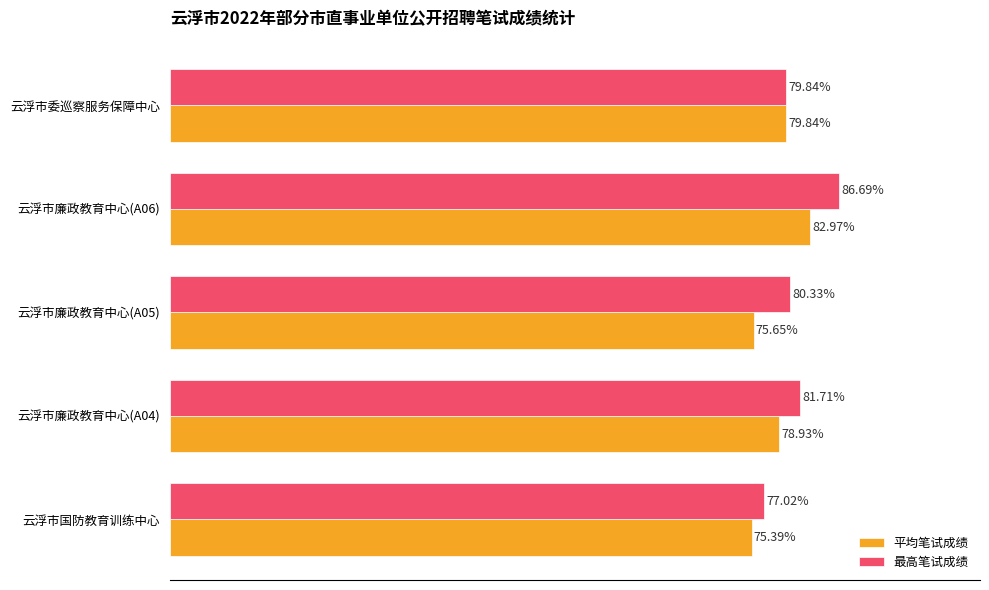

What are all the series names shown in the legend?

平均笔试成绩, 最高笔试成绩